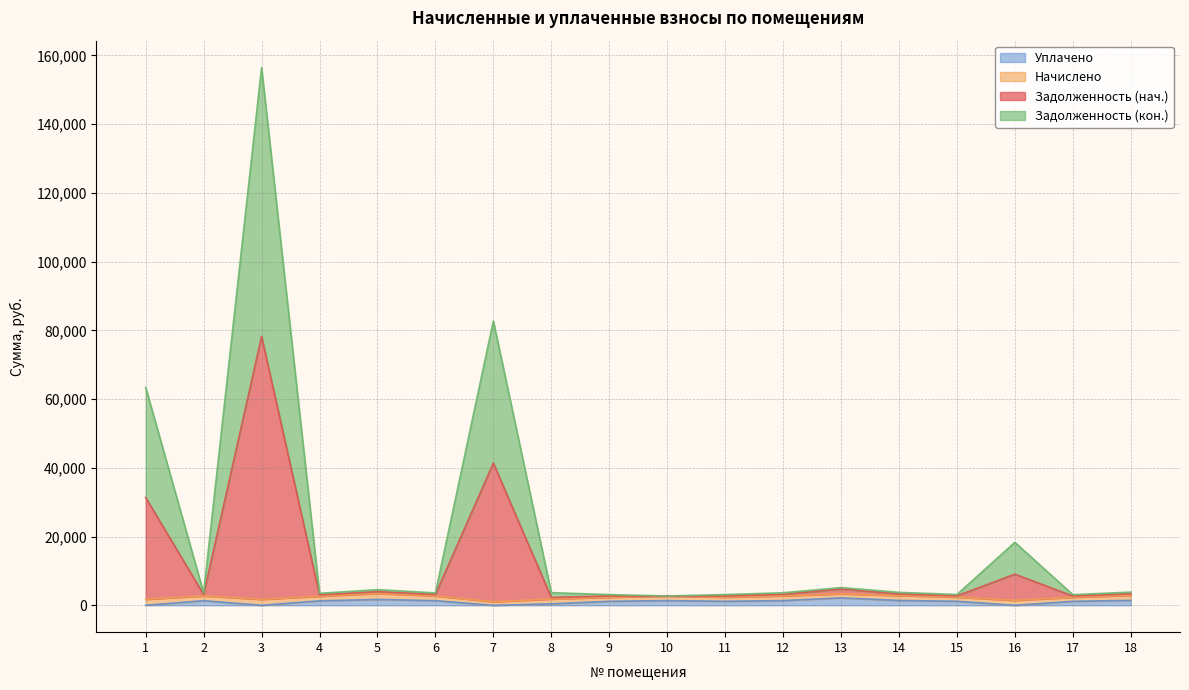

What is the value of the zadolzhennost_2 point at the 2nd from the left?

3136.3